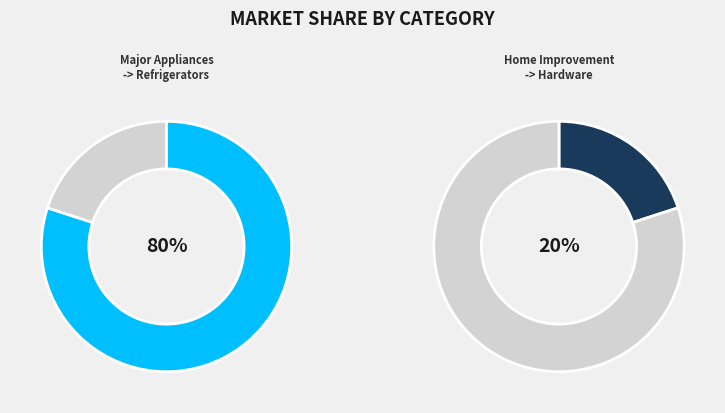

How much of the chart is everything except Major Appliances -> Refrigerators?

20.0%